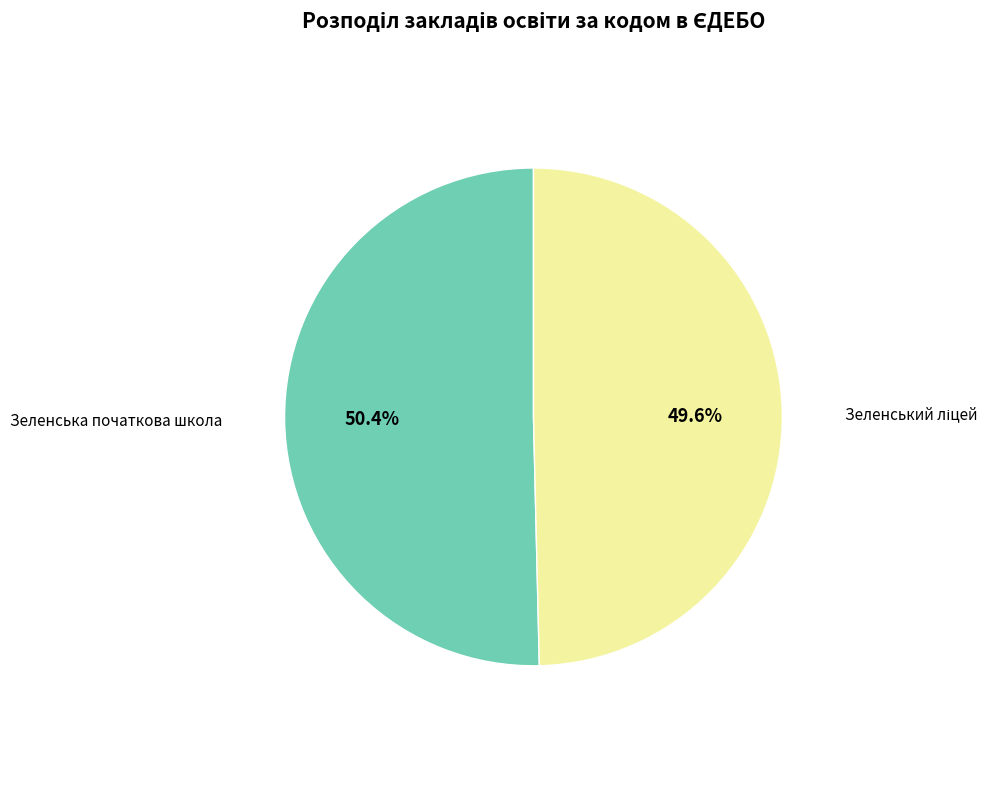

To the nearest percent, what is the average slice percentage?

50%